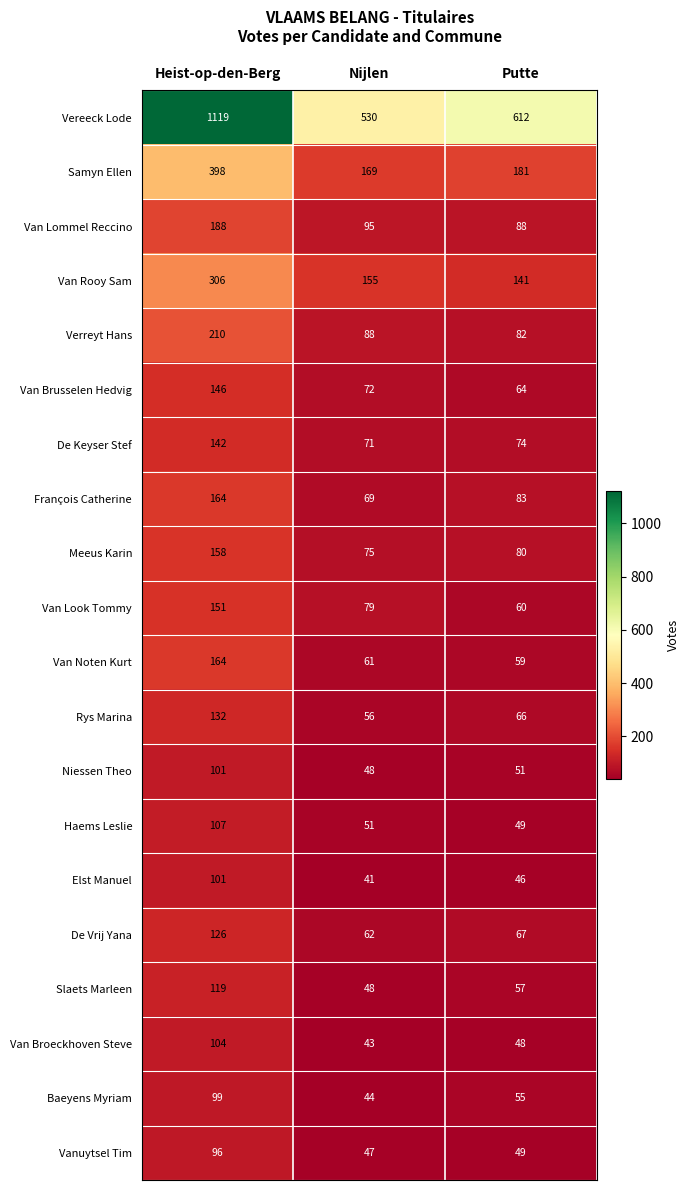

Which label corresponds to the largest value in the chart?

Heist-op-den-Berg